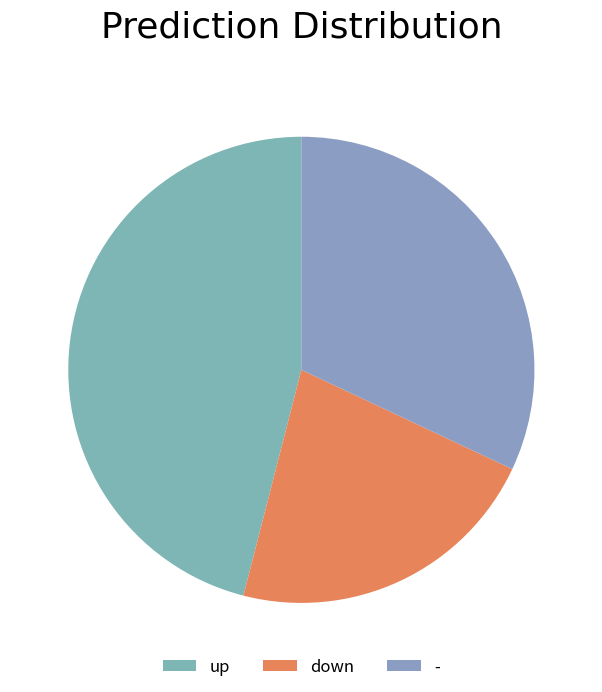

To the nearest percent, what percentage of the pie is down?

22%